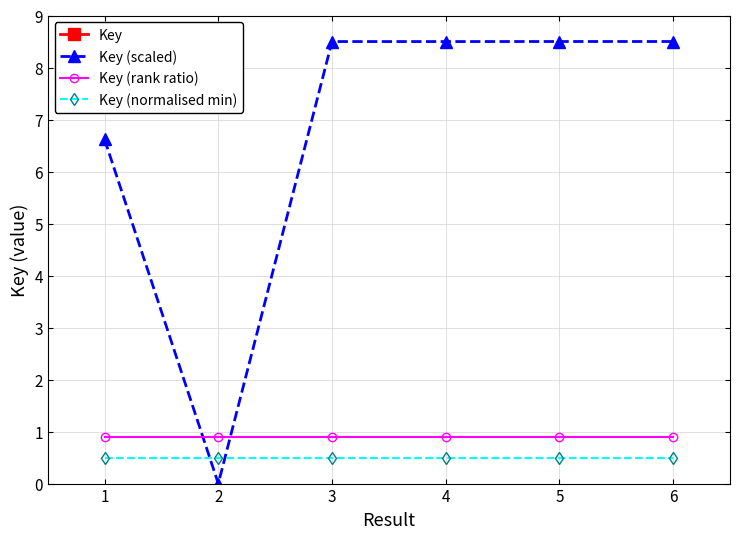

The Key (scaled) series shows 11.8 at 1. True or false?

False